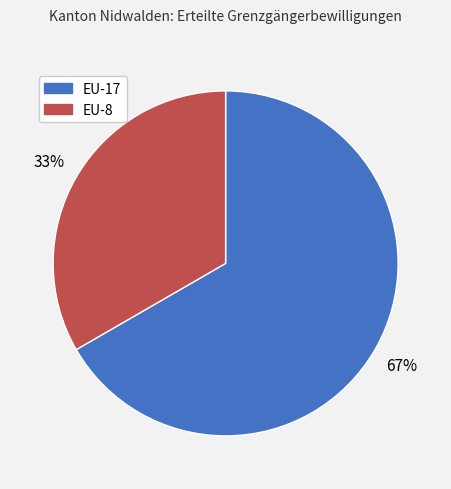

To the nearest percent, what is the average slice percentage?

50%